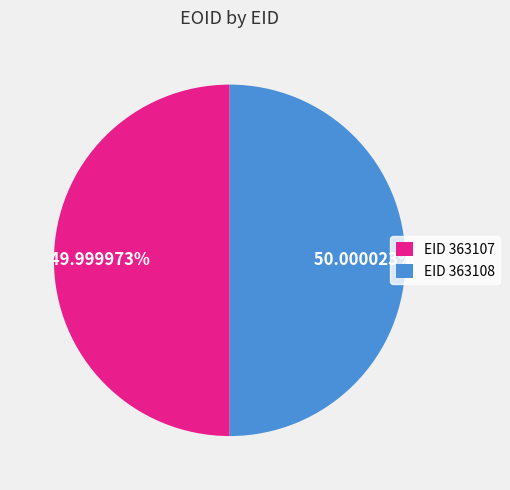

Combined, do EID 363107 and EID 363108 account for over 50%?

Yes